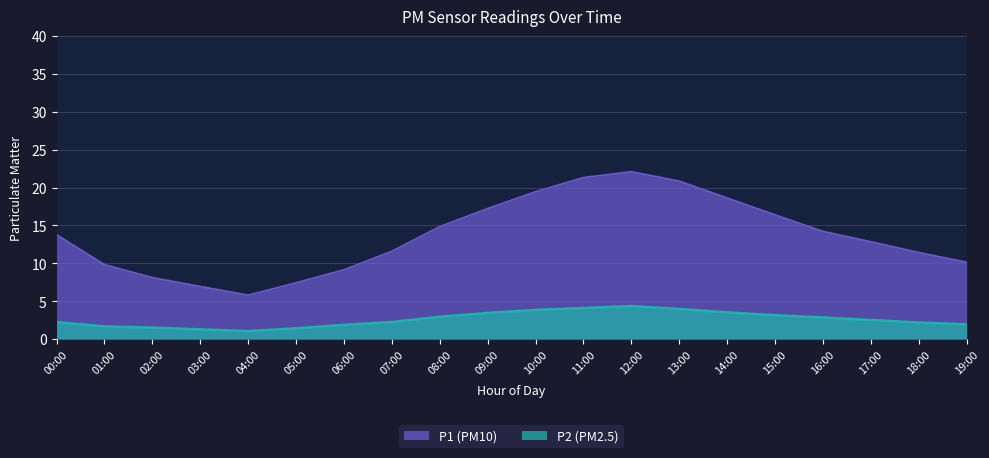

Between 05:00 and 06:00, which series saw the biggest shift?

P1 (PM10)